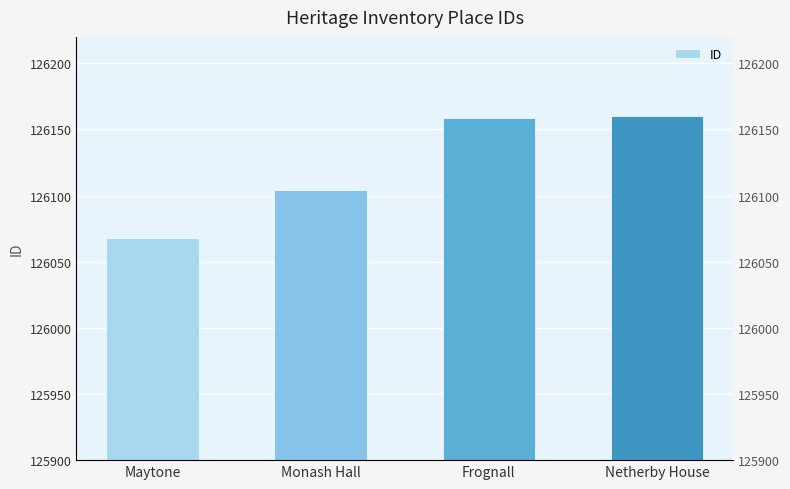

What is the average value?

126123